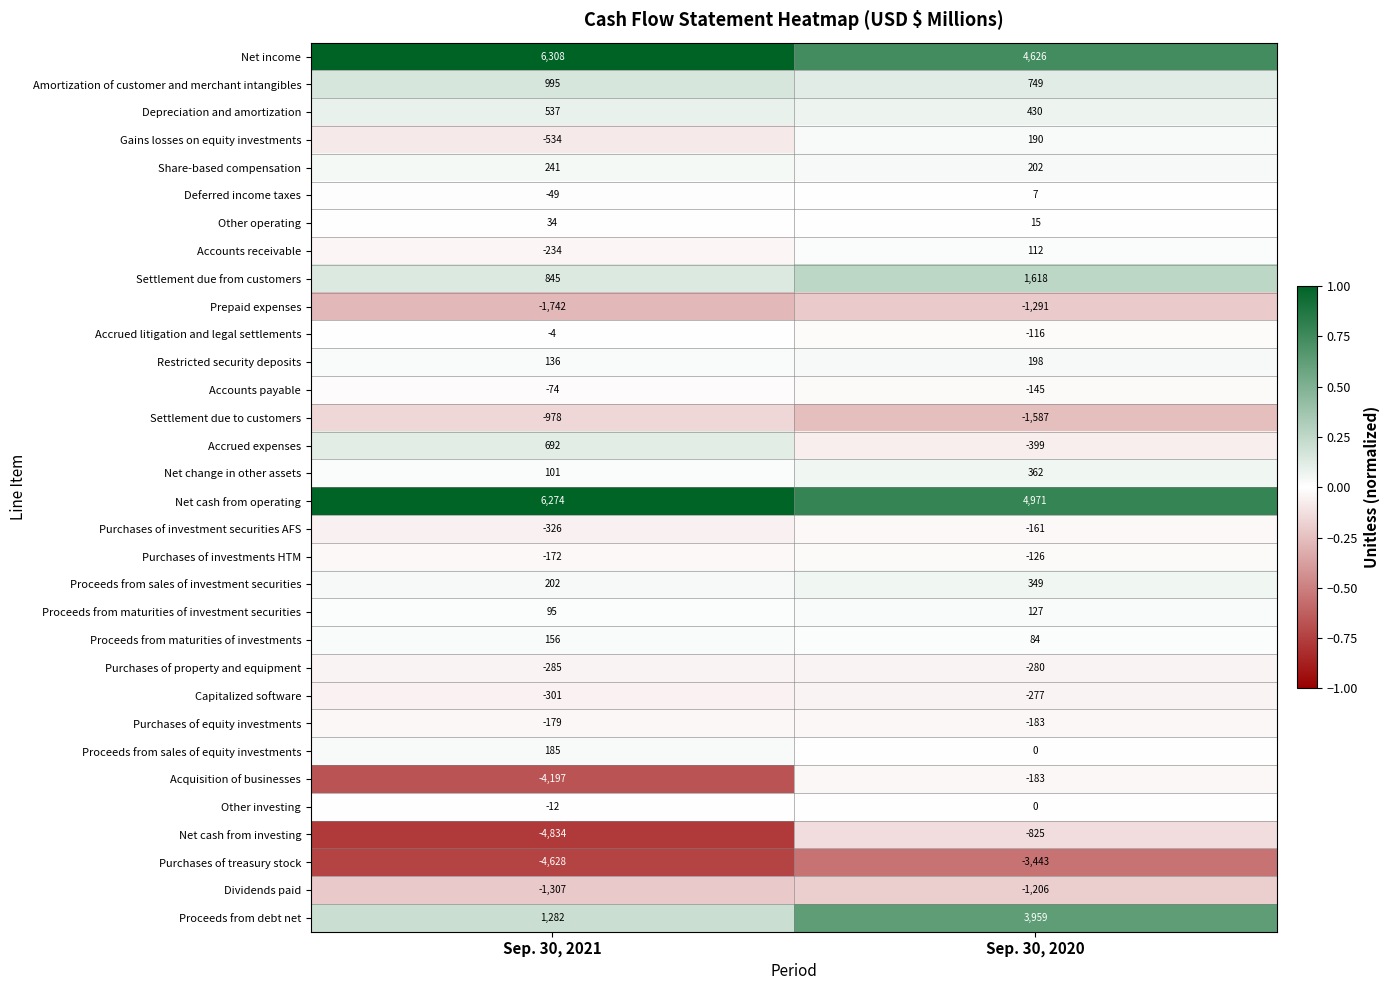

At which category does the chart reach its minimum across all series?

Sep. 30, 2021